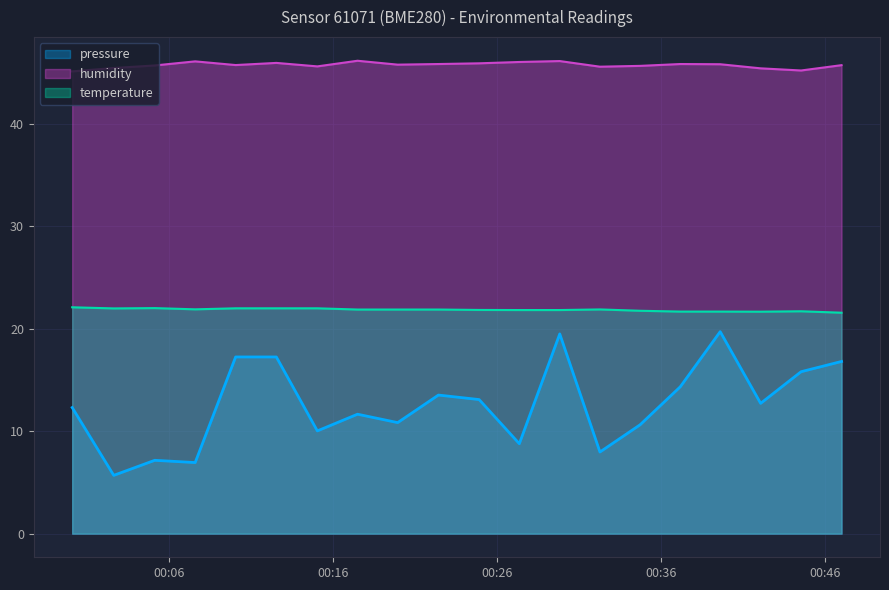

What is the approximate value of pressure at 2023-06-10T00:19:56?

10.8